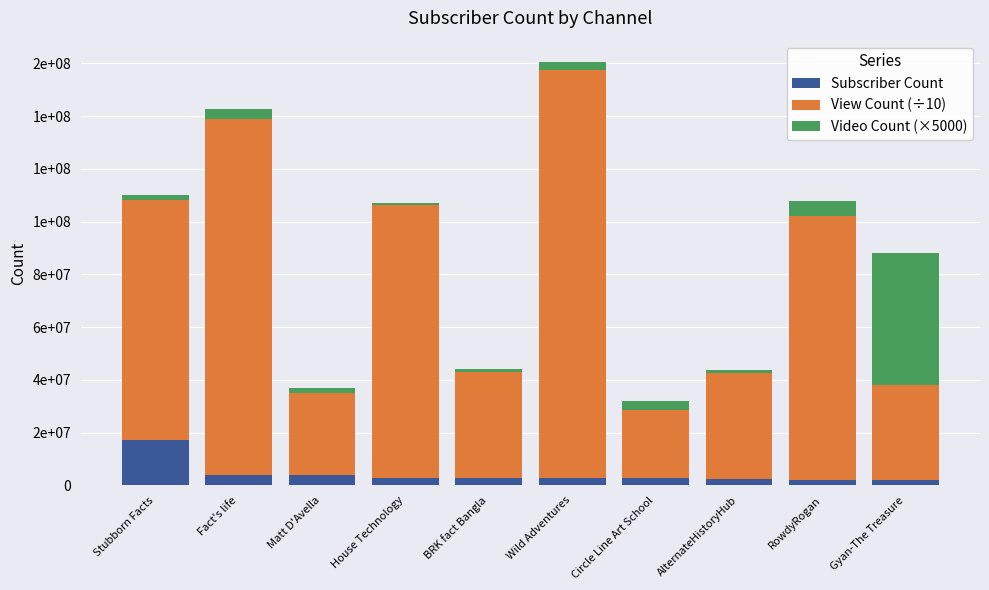

Which series has the largest total across all categories?

View Count (÷10)